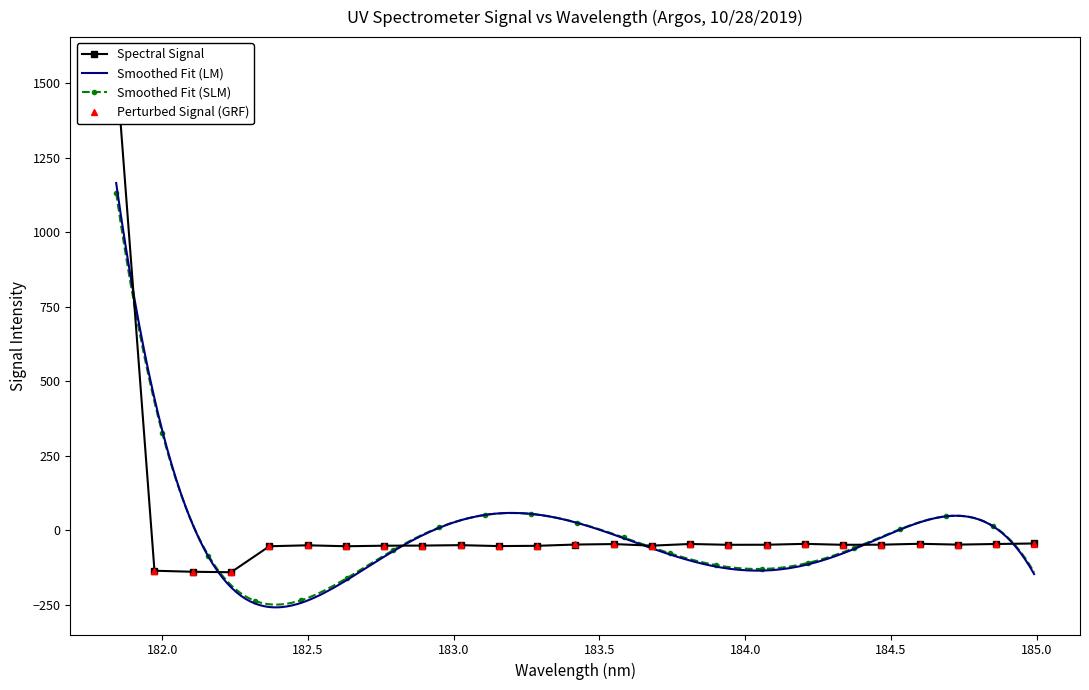

The value at 184.0735234058 is -47.8. True or false?

True